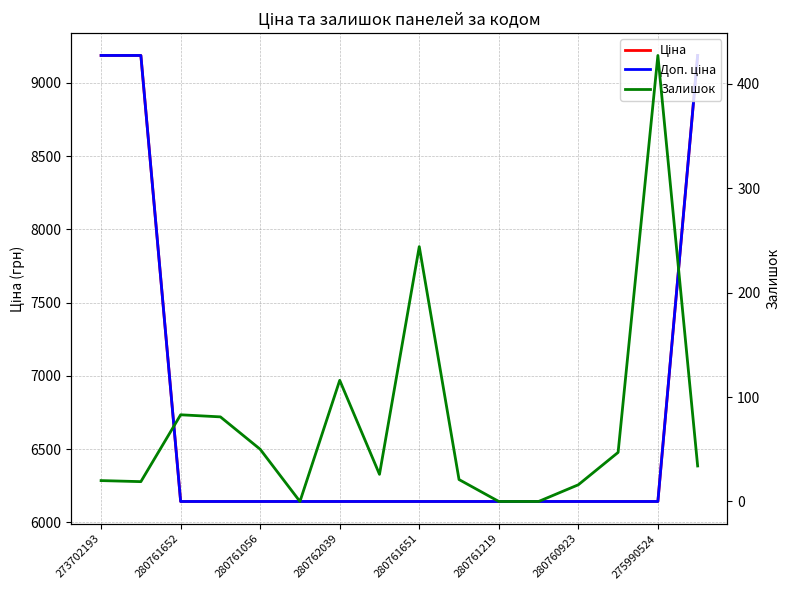

What is the spread (max minus min) of values at 280762039?

6062.2